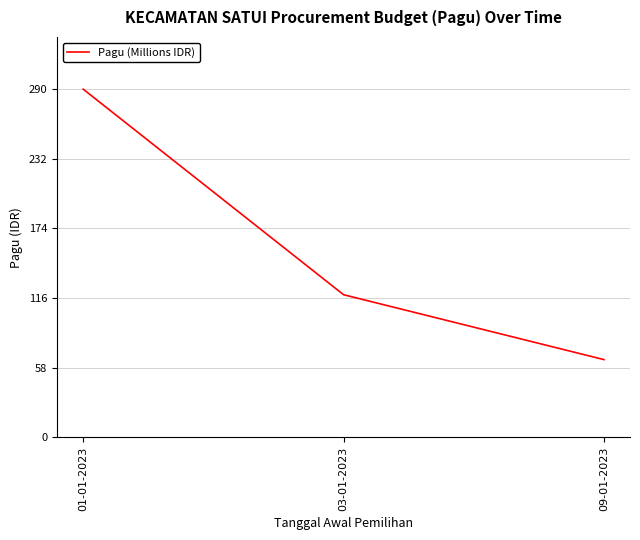

What is the average value?

158.1